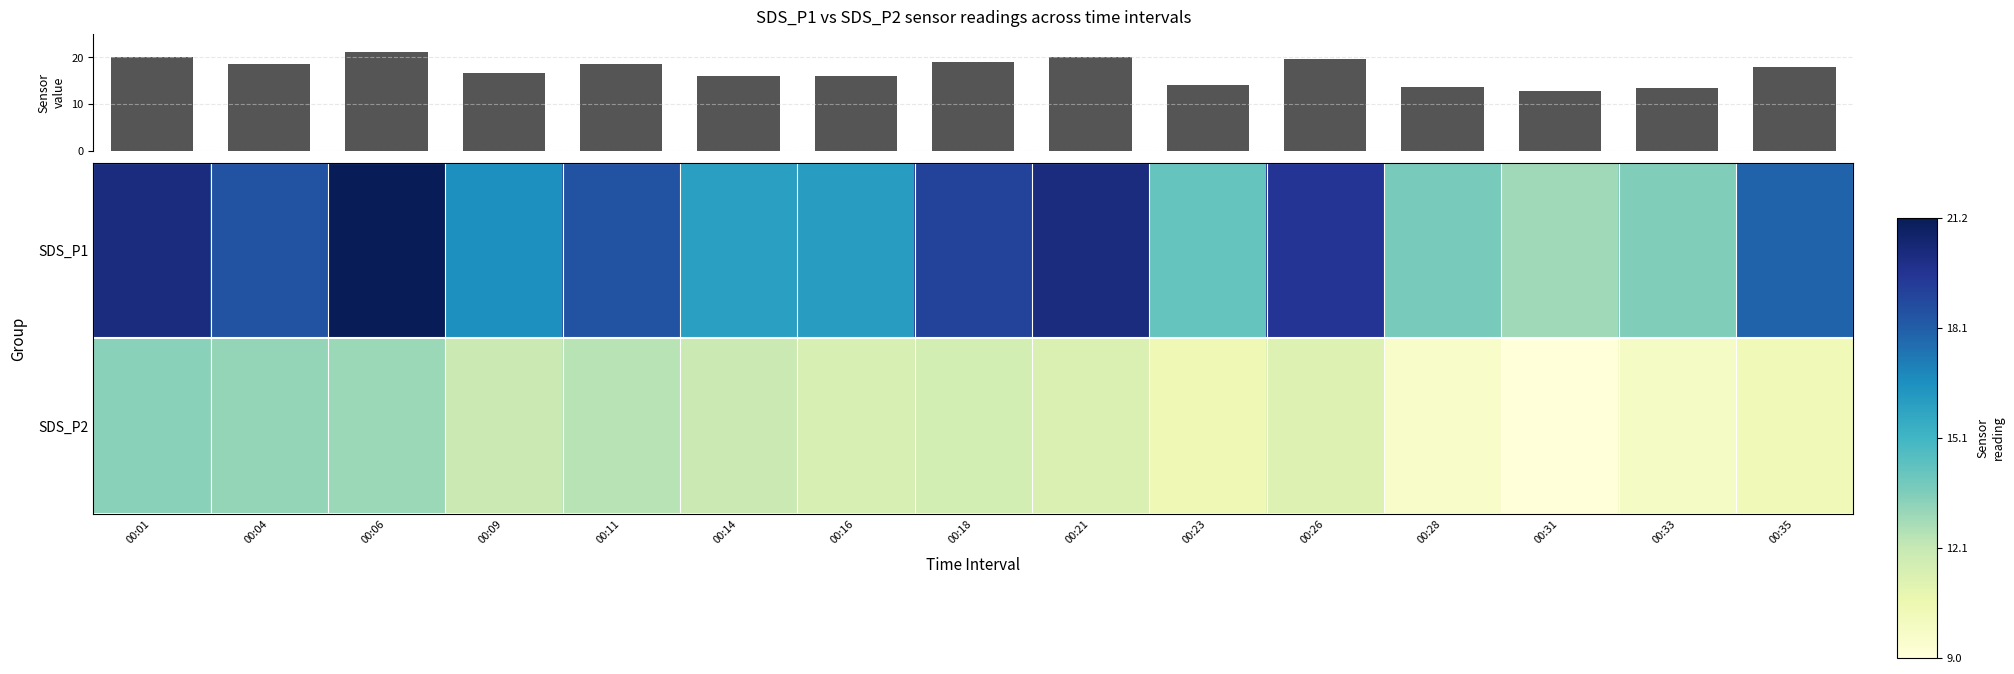

Count the number of data series in this chart.

2